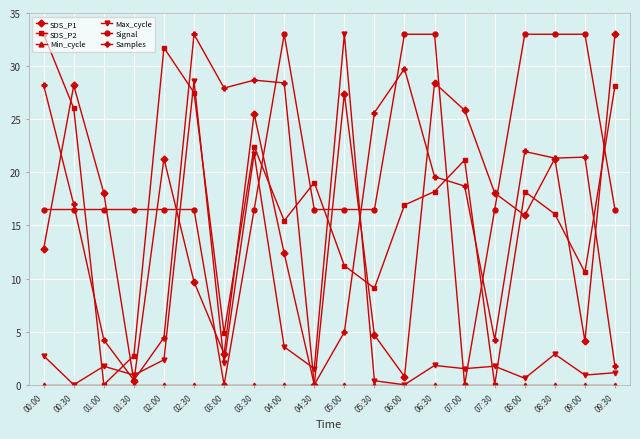

At how many categories does at least one series exceed 3?

20